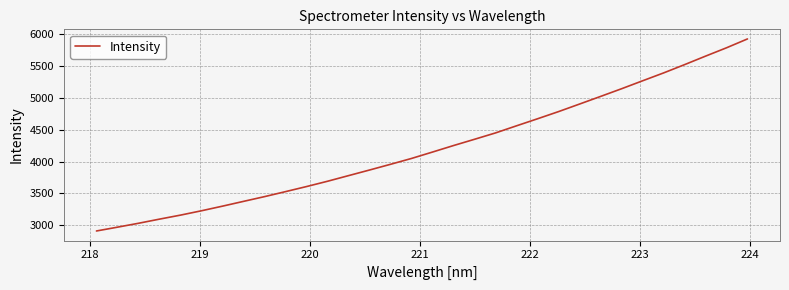

How many categories are shown in the chart?

32